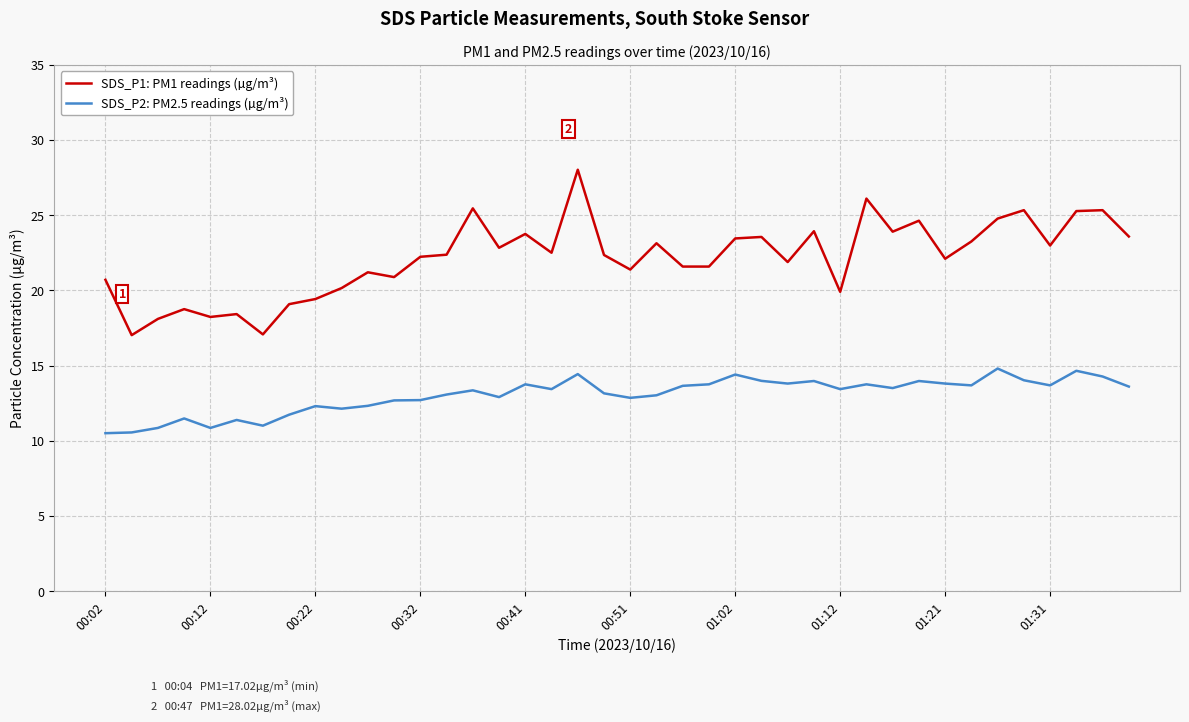

Count the number of categories in the chart.

40